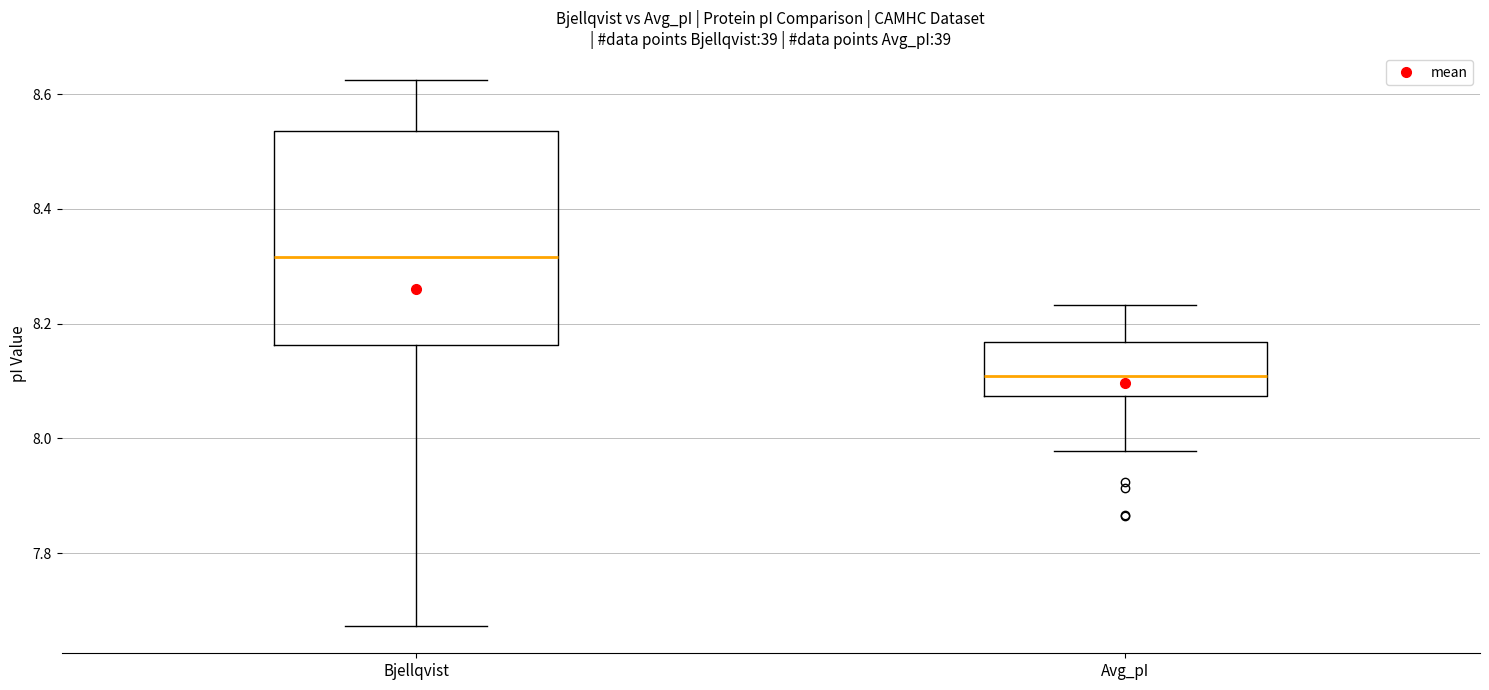

Reading left to right, transcribe this box plot: for each box, give where its median line is, the range the box spans, and where its two whiskers end, as read against the y-axis. The values are not printed on the chart, so give them approximately, as read against the axis.

Bjellqvist: median 8.32, box 8.16 to 8.54, whiskers 7.68 to 8.62
Avg_pI: median 8.10, box 8.08 to 8.16, whiskers 7.98 to 8.24